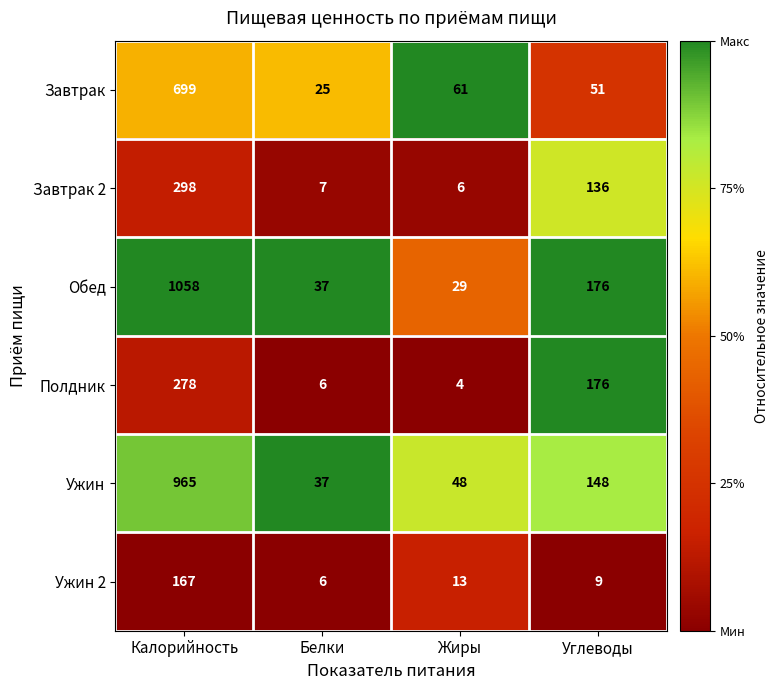

Where does the Полдник series first go above 176?

Калорийность